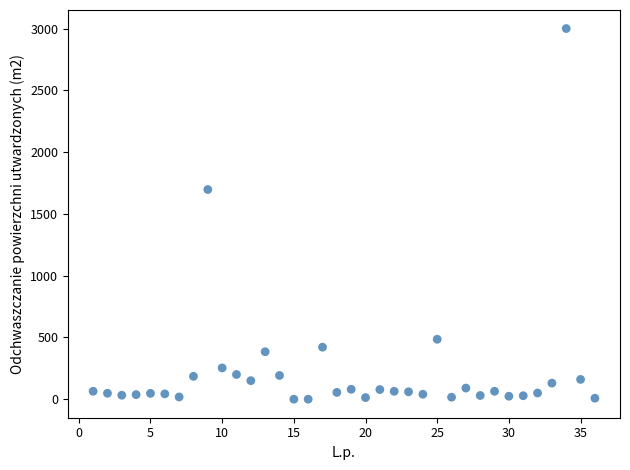

What Y value in the scatter plot is closest to 1500?

1697